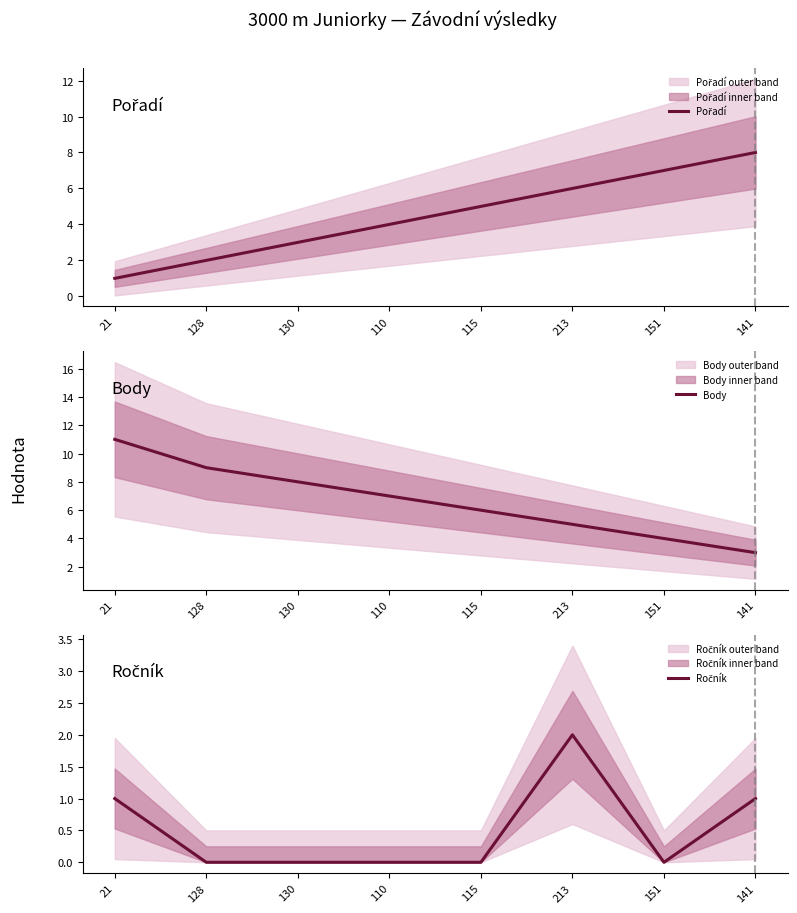

What is the sum of all Pořadí values?

36